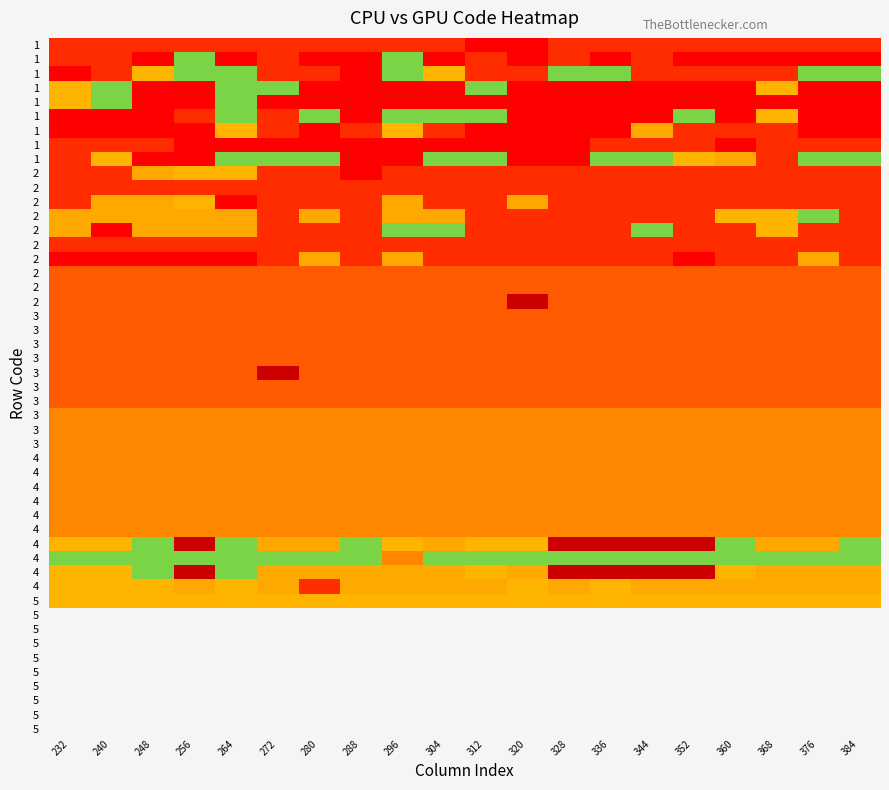

What is the minimum value shown in the chart?

1